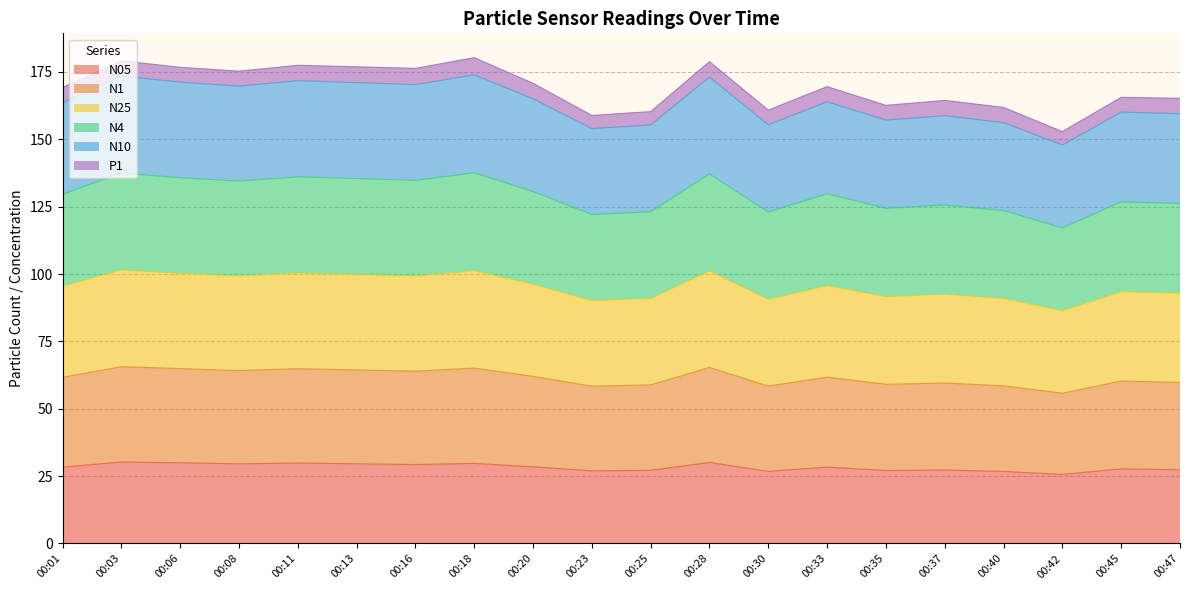

The N10 series shows 160.1 at 00:45. True or false?

True